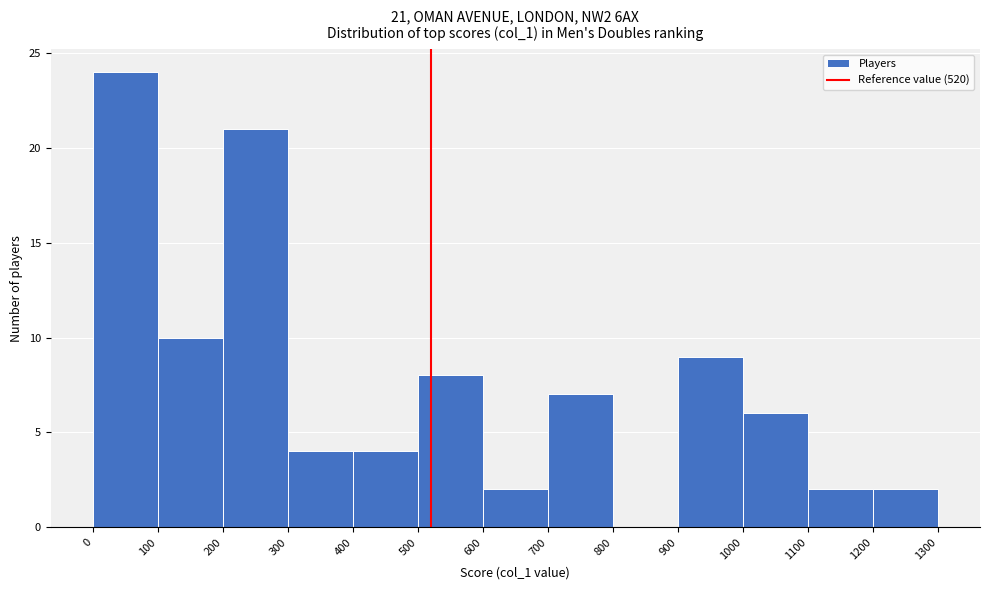

Which range on the x-axis has the tallest bar?

0 to 100